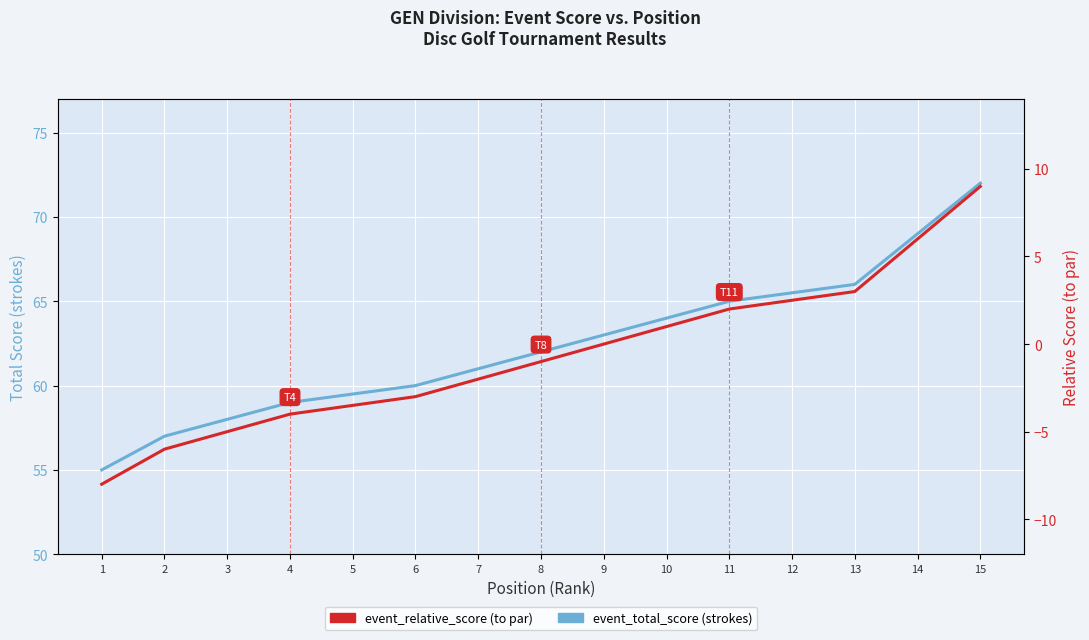

What is the value of the event_relative_score point at the 5th from the left?

-4